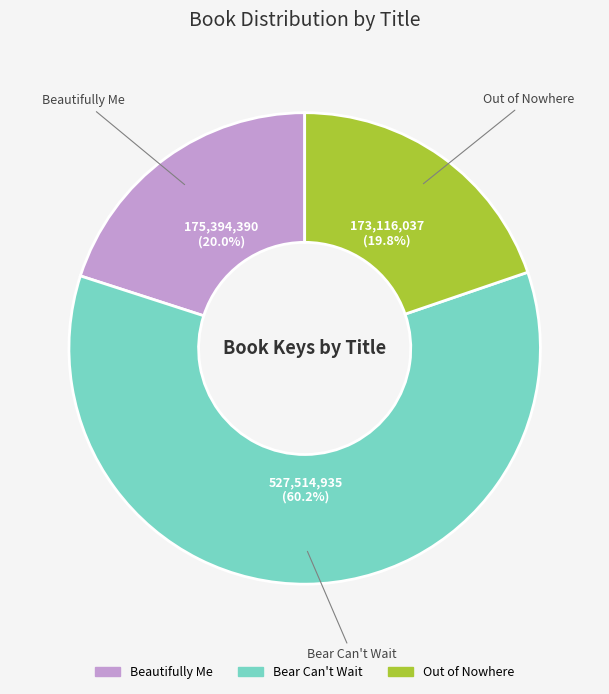

To the nearest percent, what is the combined percentage of Bear Can't Wait and Beautifully Me?

80%